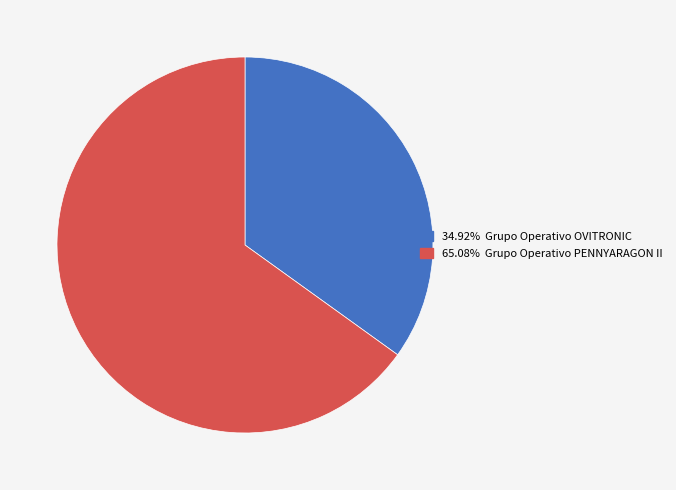

Is there a majority slice in this chart?

Yes